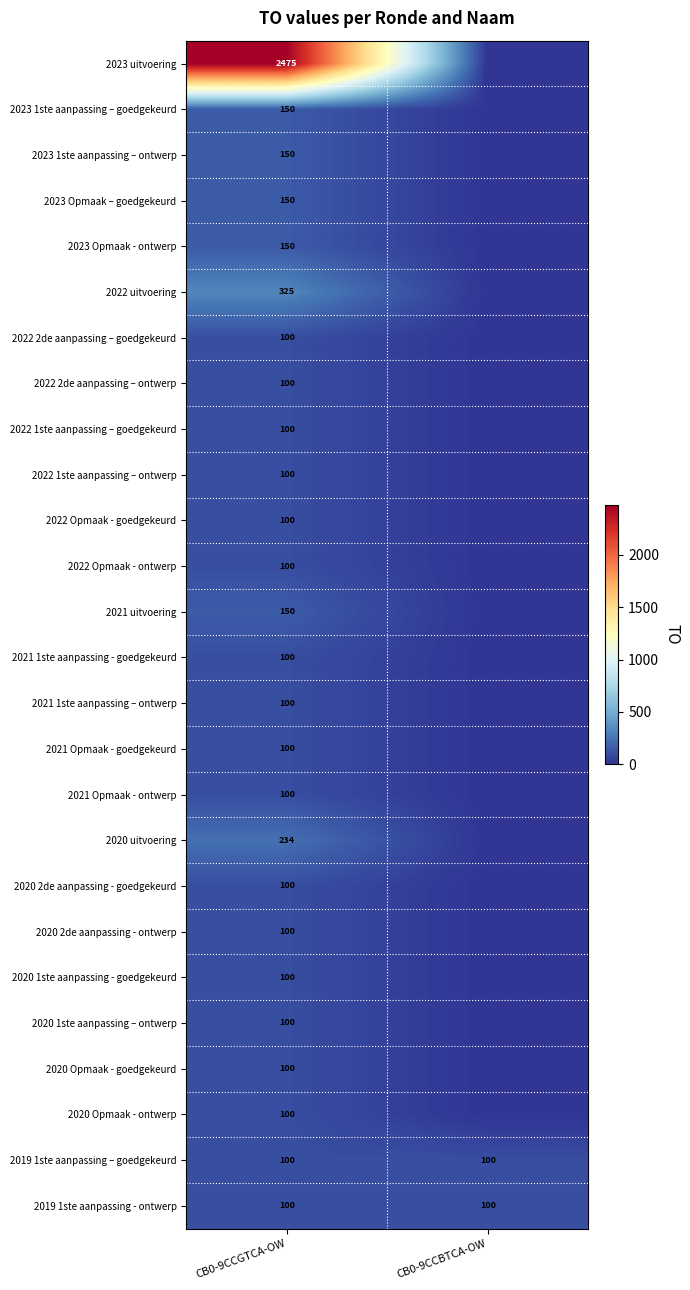

Is it true that 2023 uitvoering equals 2475 at CB0-9CCGTCA-OW?

True